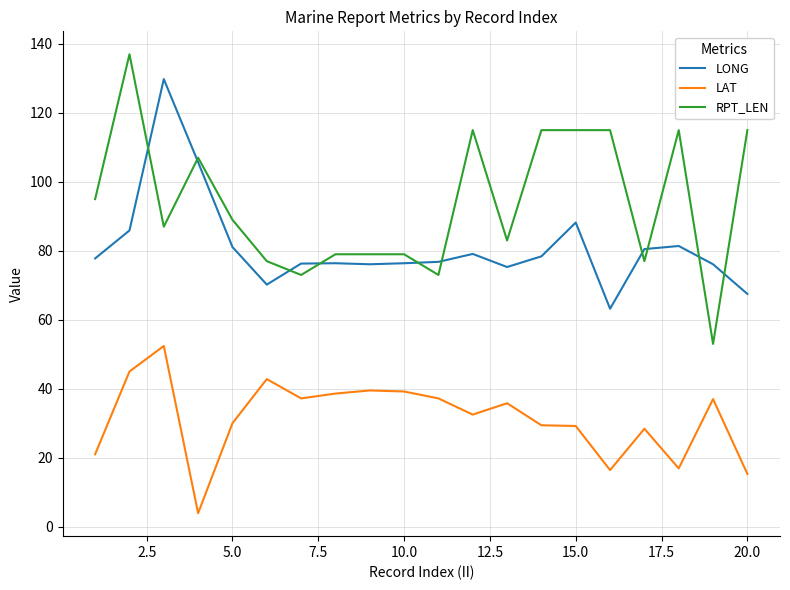

True or false: LONG and LAT intersect in this chart.

False